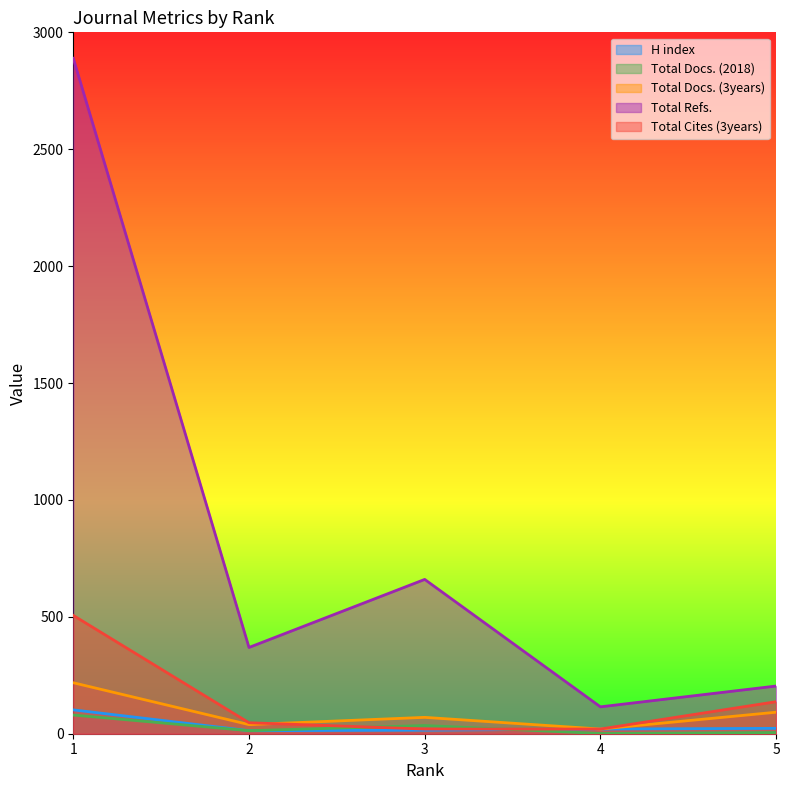

What is the difference between the maximum and minimum values in the Total Cites (3years) series?

486